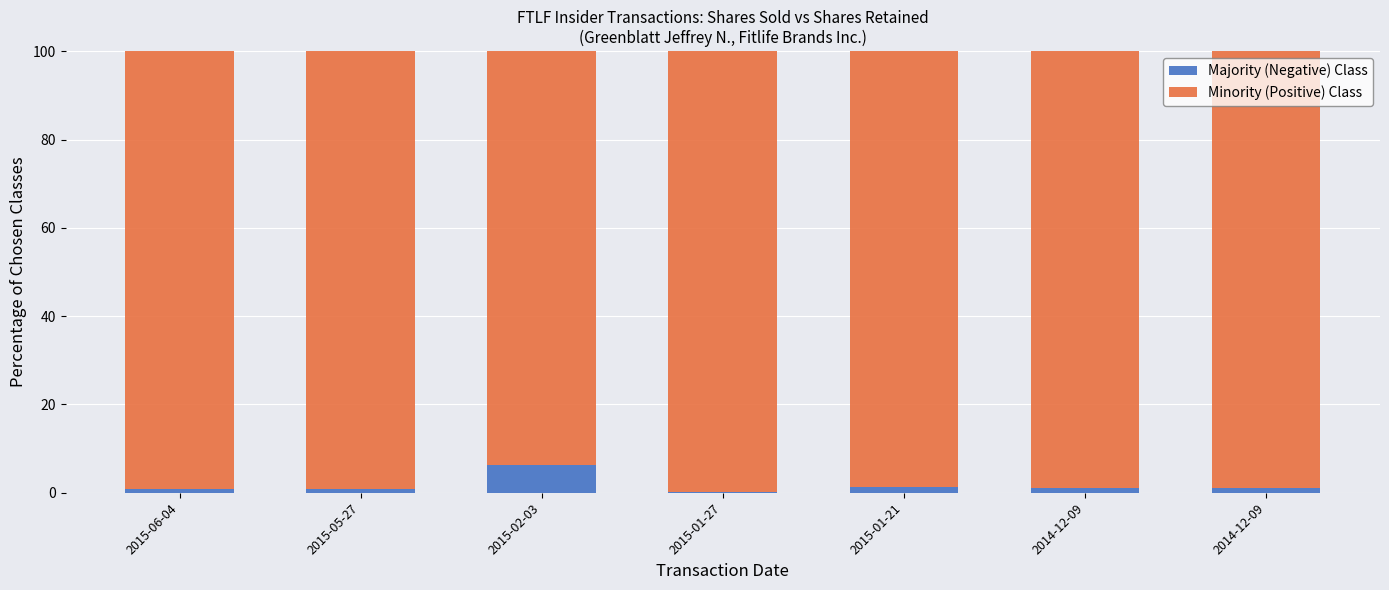

Are the bars horizontal?

No